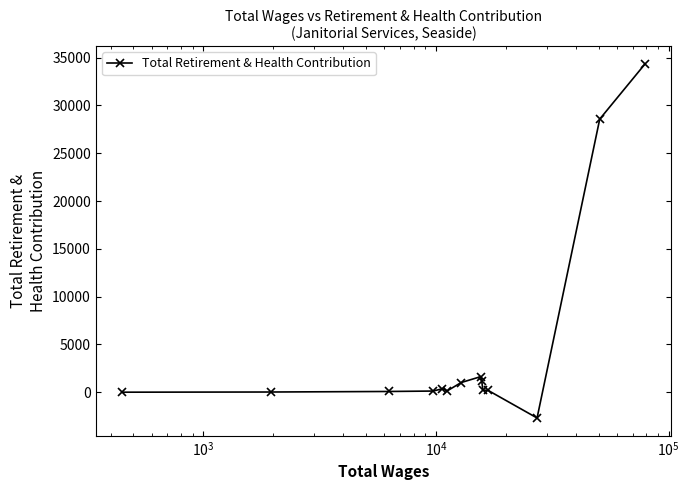

True or false: there are more than 0 points higher than both neighbors.

True